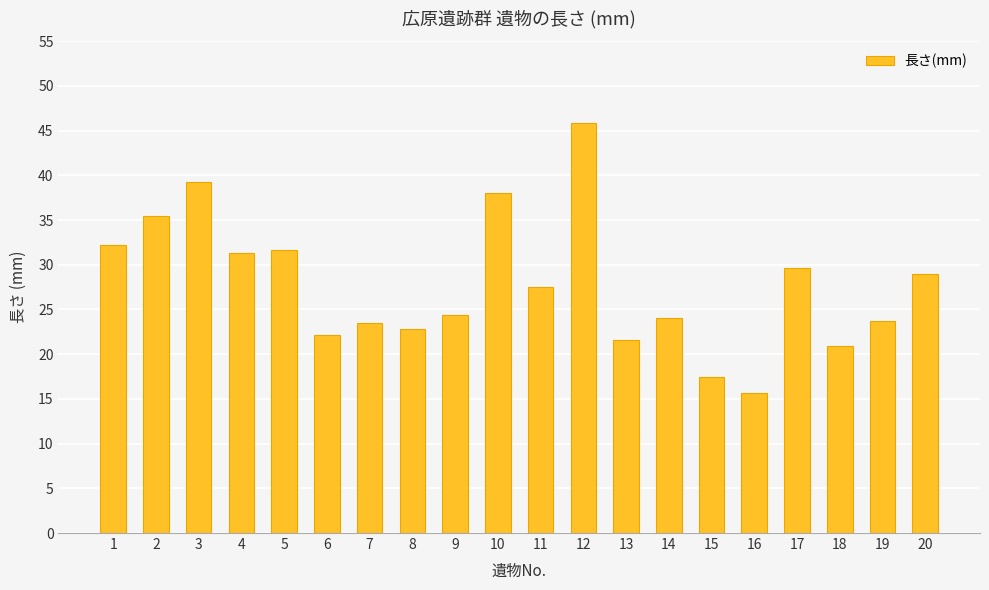

What is the difference between the values at 9 and 4?

6.9